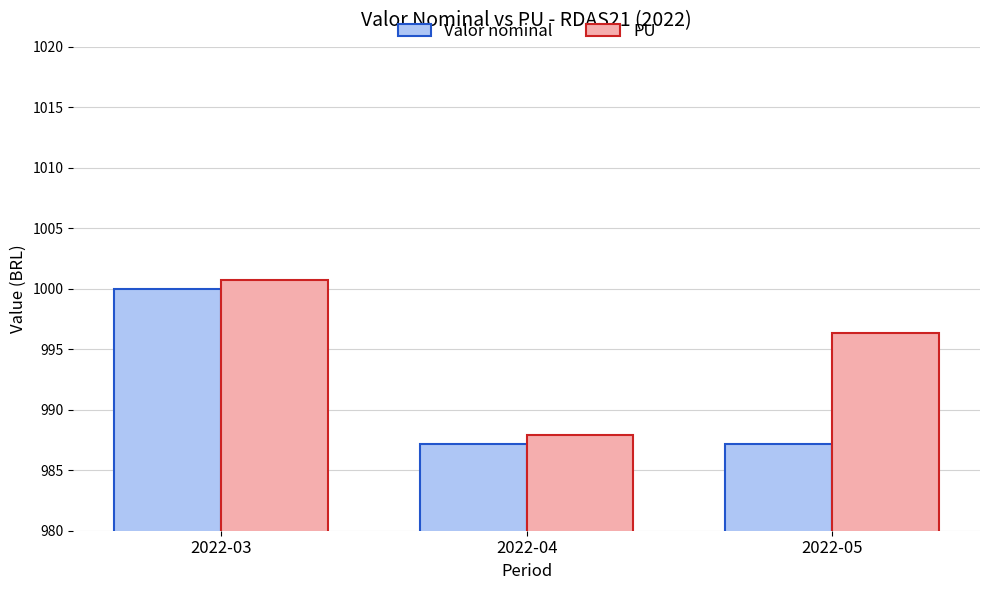

What is the difference between the highest and lowest values at 2022-04?

0.7